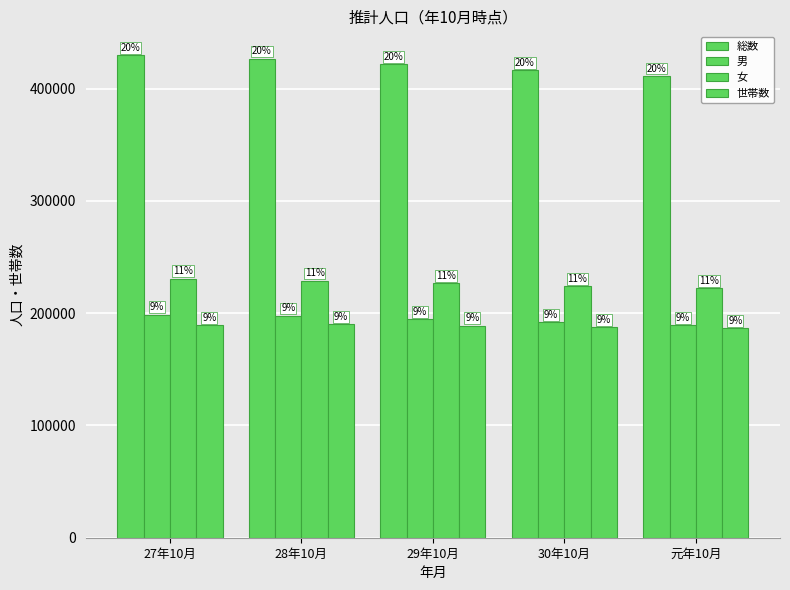

Are the bars horizontal?

No